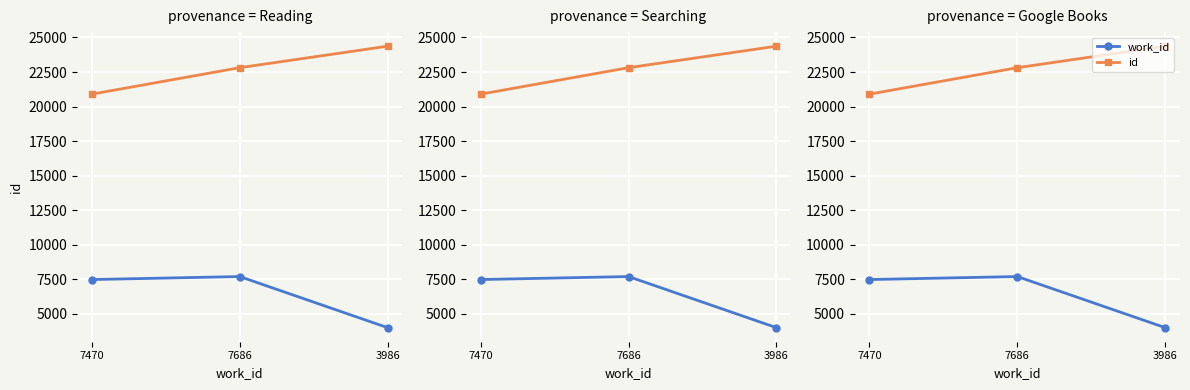

What are all the series names shown in the legend?

work_id, id